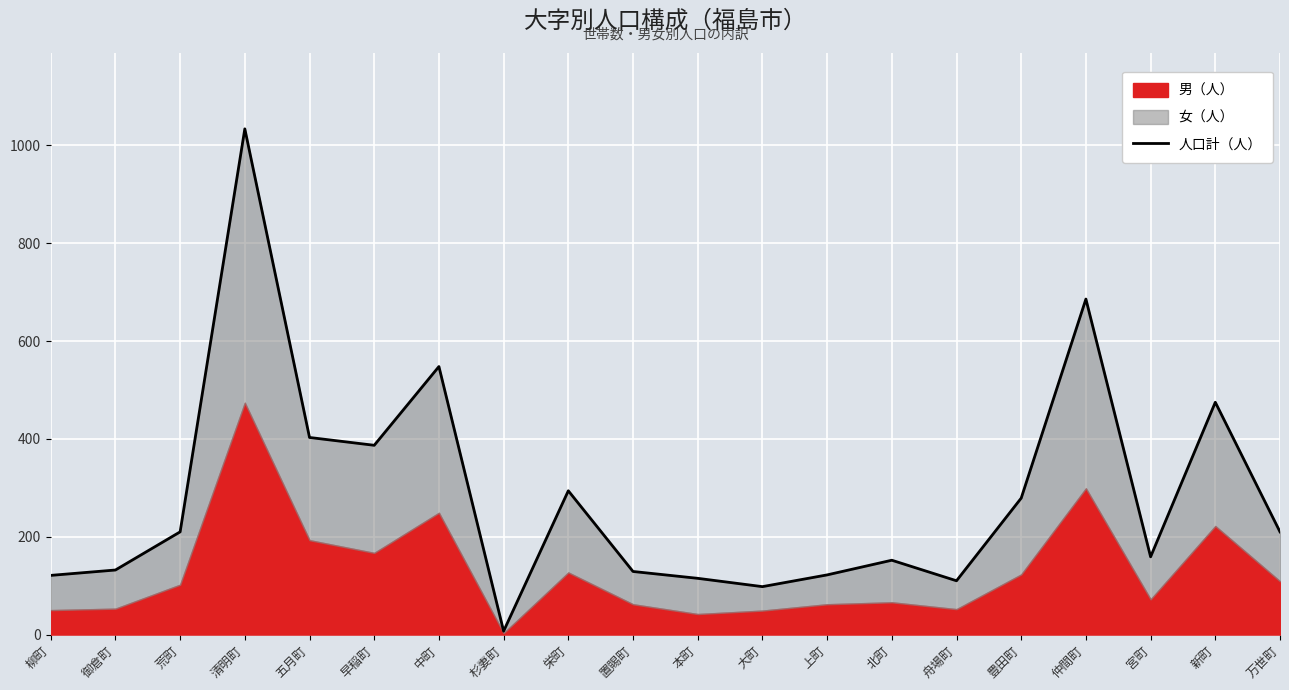

What is the ratio of the value at 仲間町 to the value at 五月町?

1.7